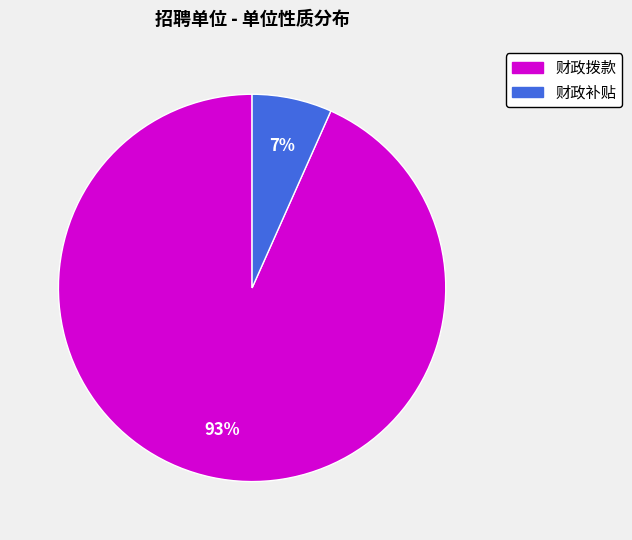

What is the smallest slice in the pie chart?

财政补贴